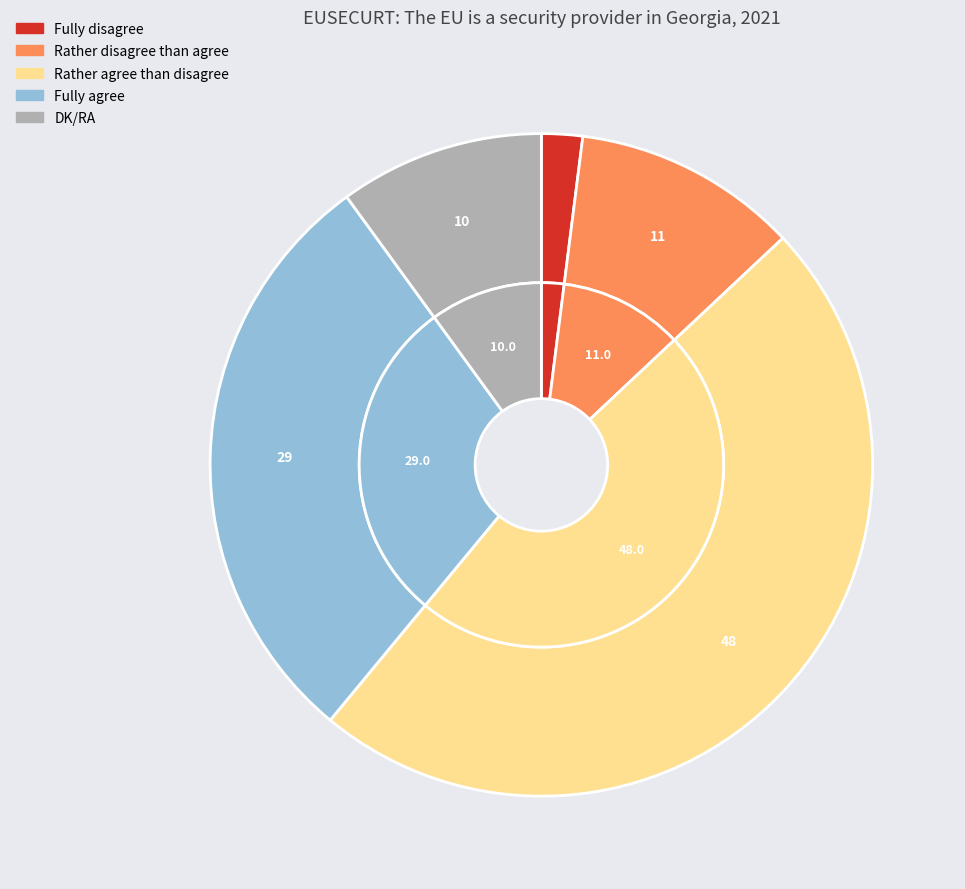

True or false: Fully agree accounts for 22% of the total.

False